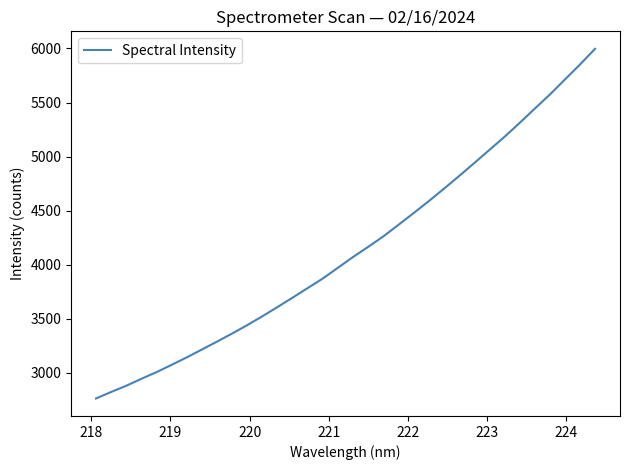

What is the maximum value shown in the chart?

5996.8